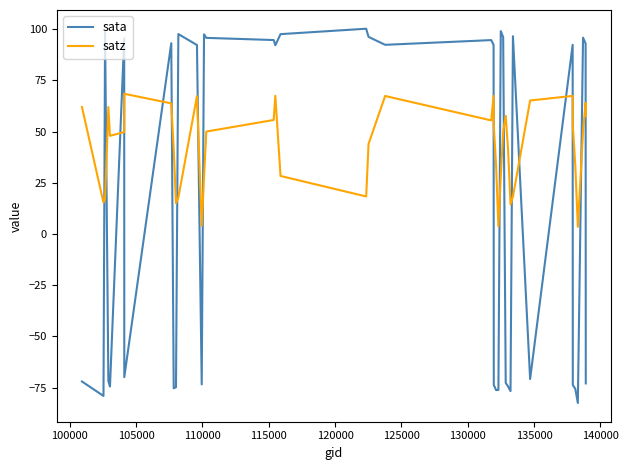

What is the maximum value shown in the chart?

100.2